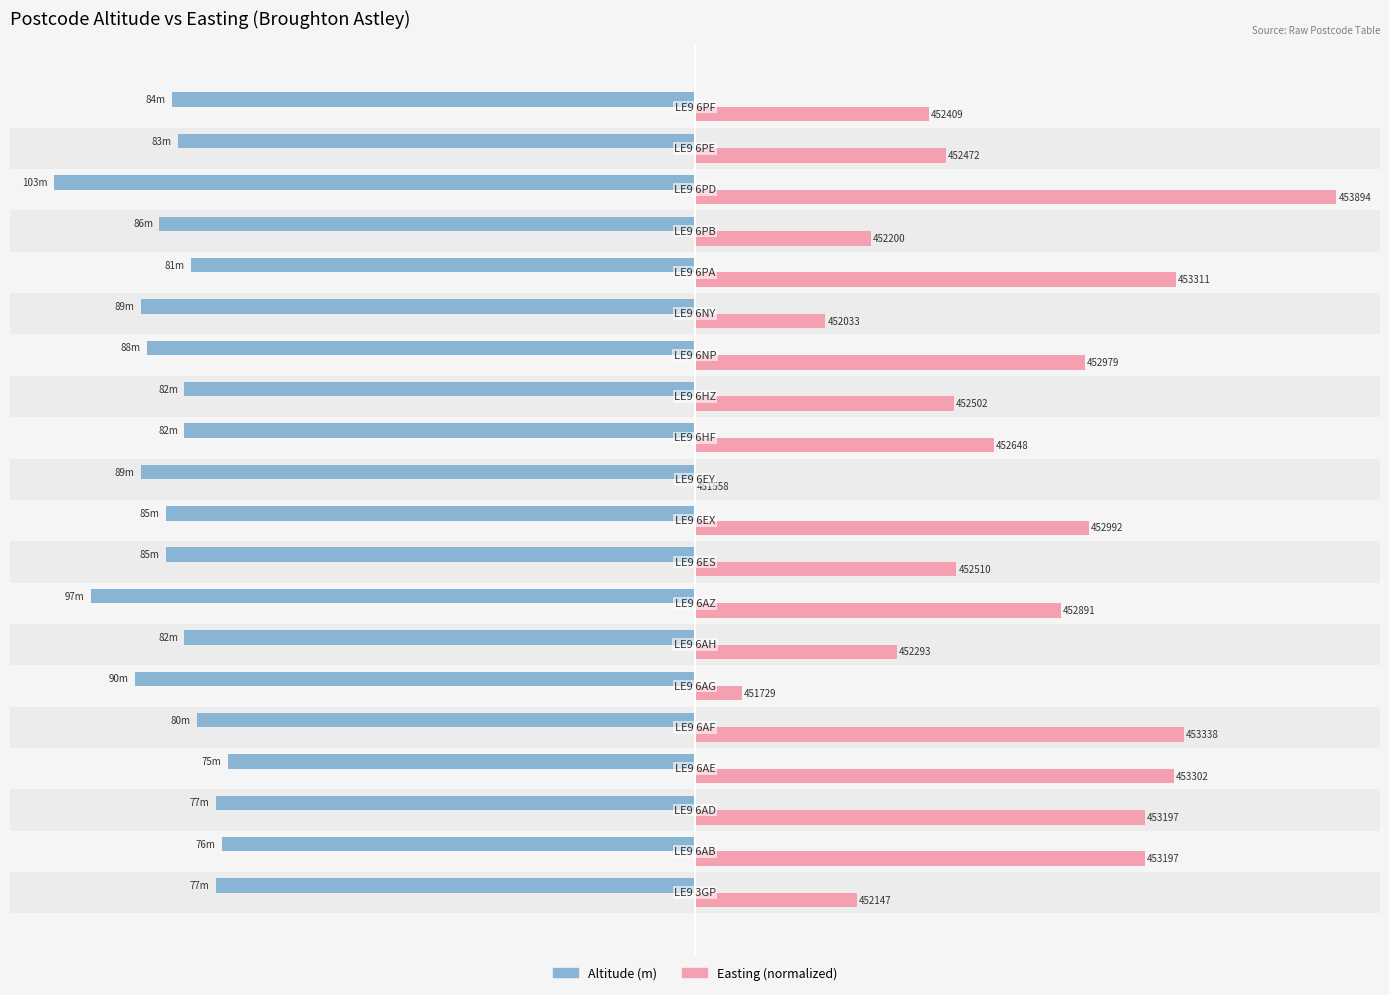

What are all the series names shown in the legend?

Altitude (m), Easting (normalized)